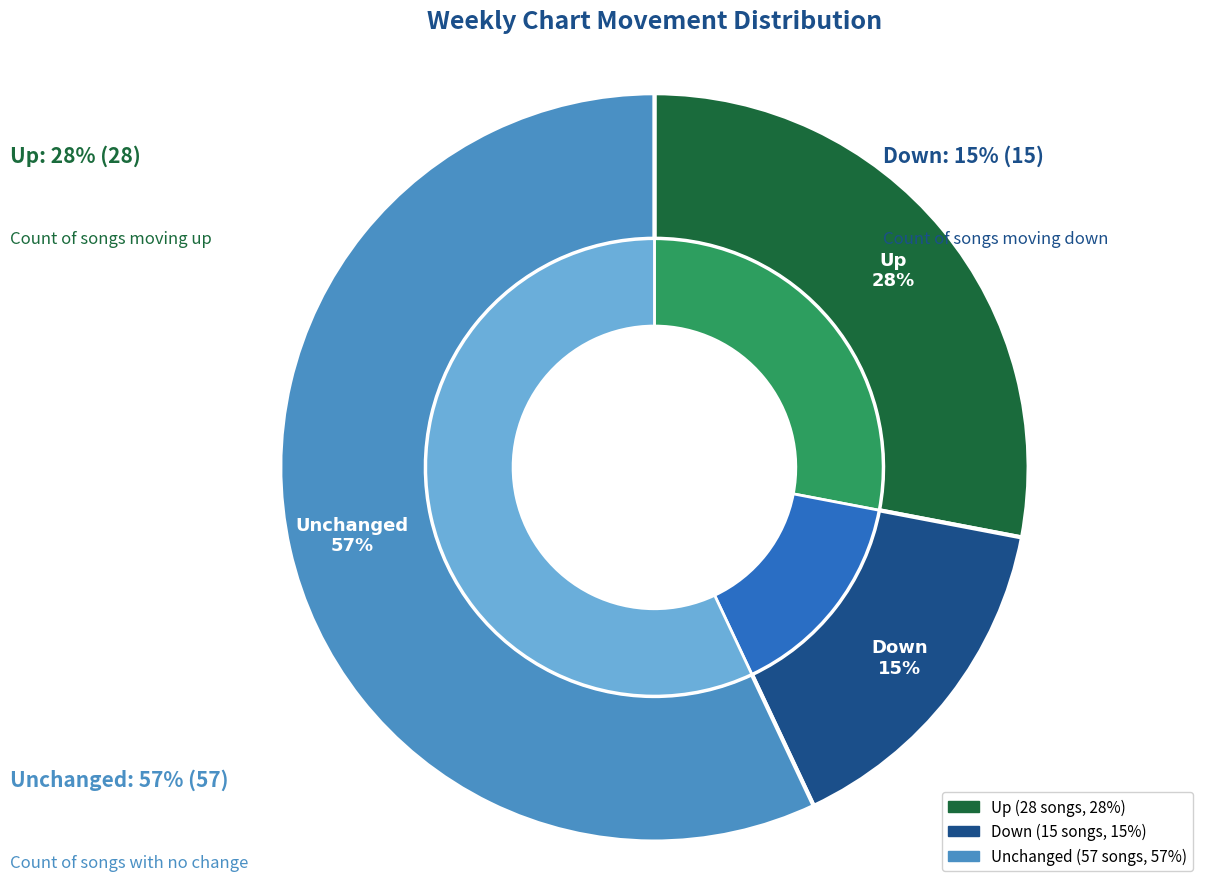

To the nearest percent, what is the average slice percentage?

33%